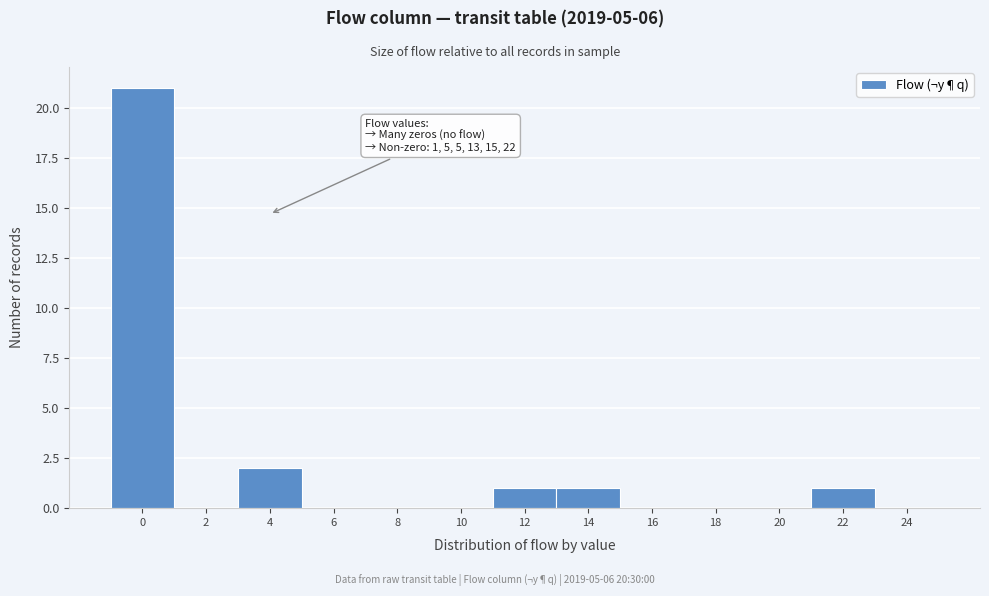

Reading left to right, extract all data points from this chart.

0=21	2=0	4=2	6=0	8=0	10=0	12=1	14=1	16=0	18=0	20=0	22=1	24=0